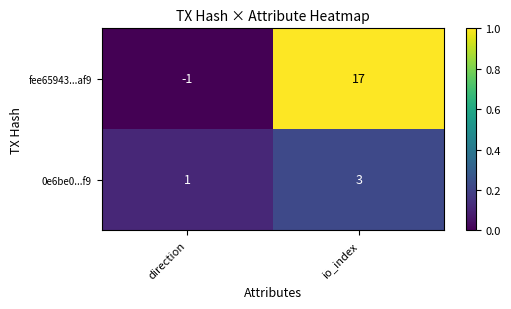

Is it true that fee65943...af9 equals 17 at io_index?

True